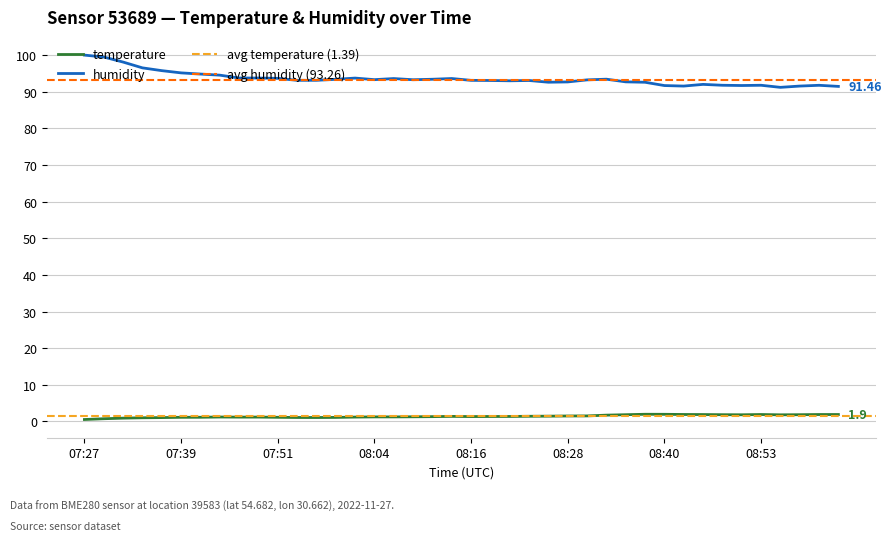

At which label does temperature reach its peak?

08:38